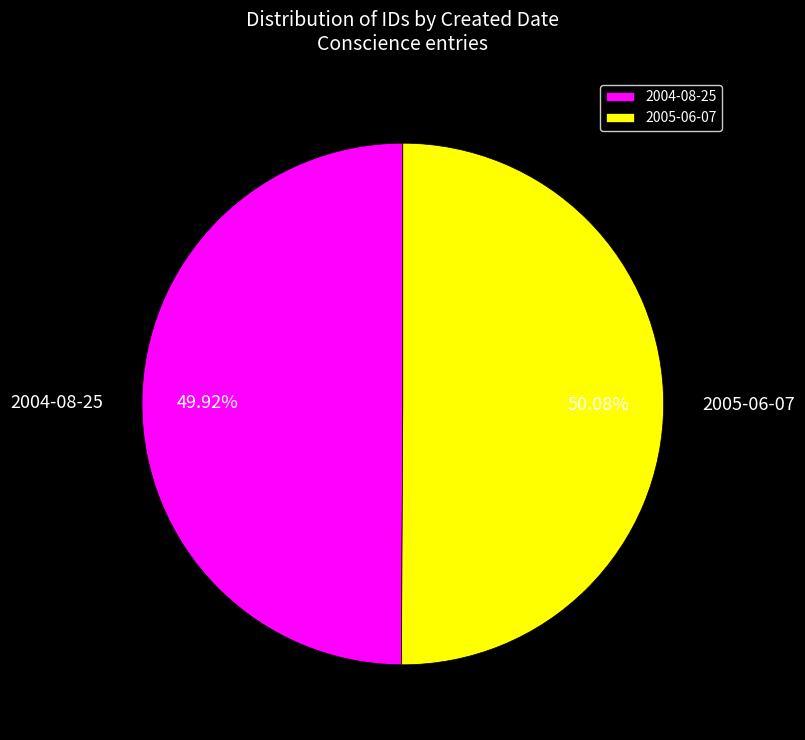

Do 2004-08-25 and 2005-06-07 together represent more than half of the pie?

Yes